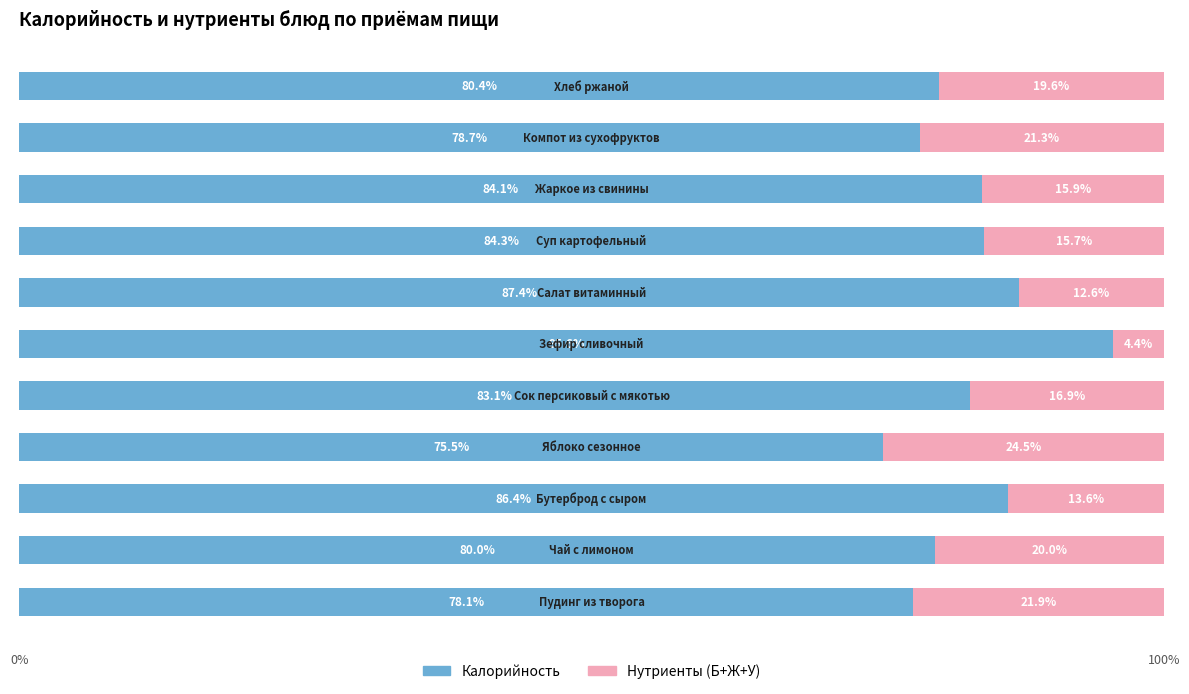

What is the difference between the maximum and minimum values in the Калорийность series?

20.1